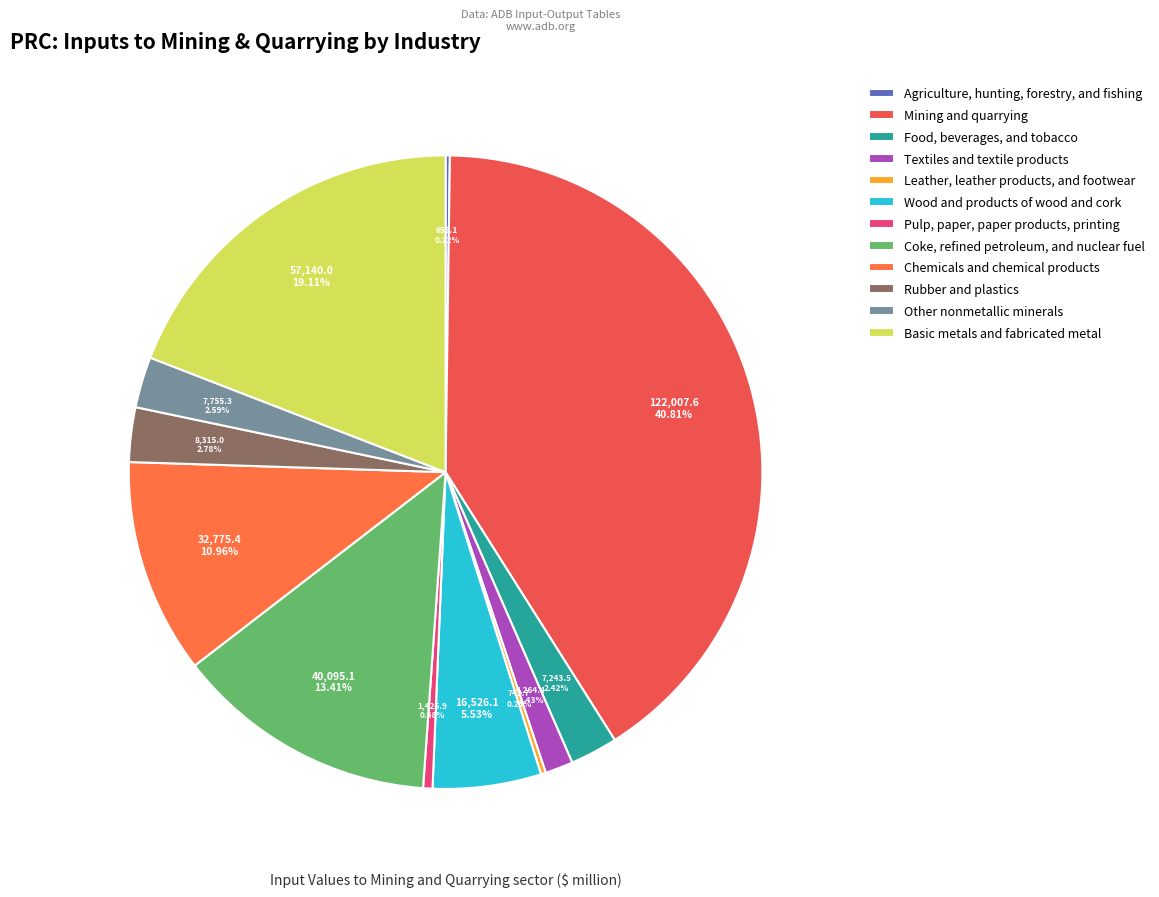

To the nearest percent, what is the difference between the Rubber and plastics and Basic metals and fabricated metal slice percentages?

16%